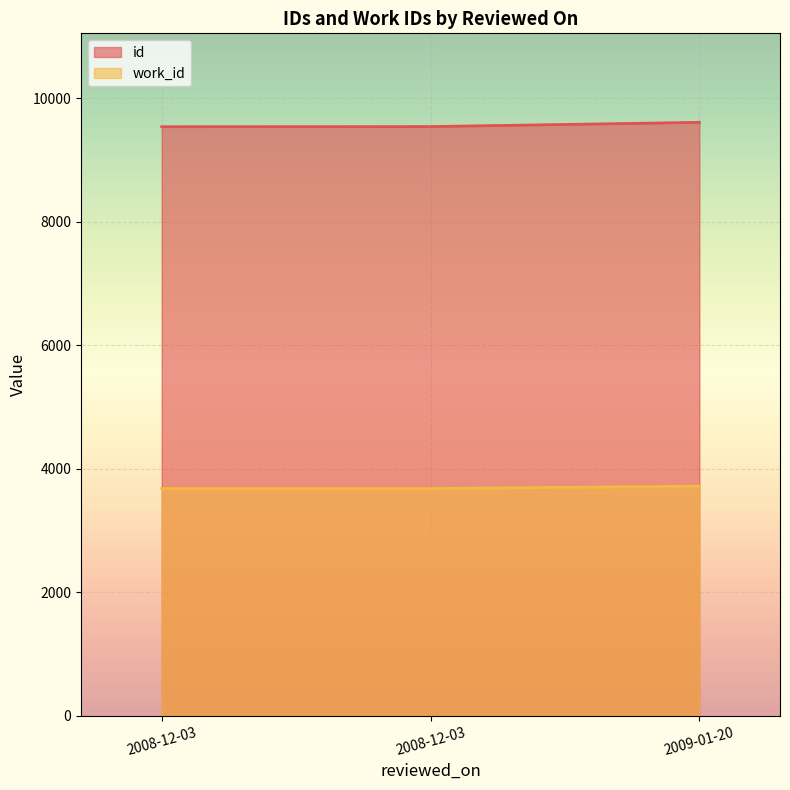

True or false: work_id has a value of 3680 at 2008-12-03.

True